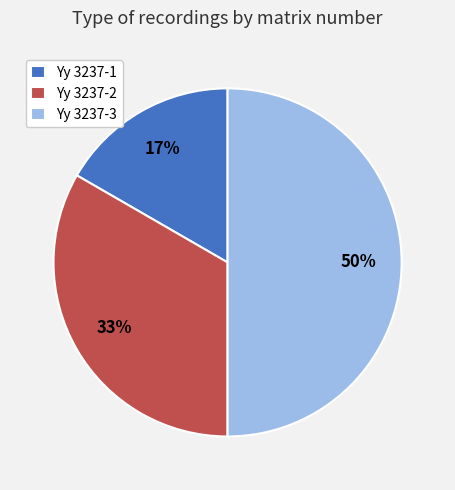

Which has a higher value, Yy 3237-1 or Yy 3237-2?

Yy 3237-2